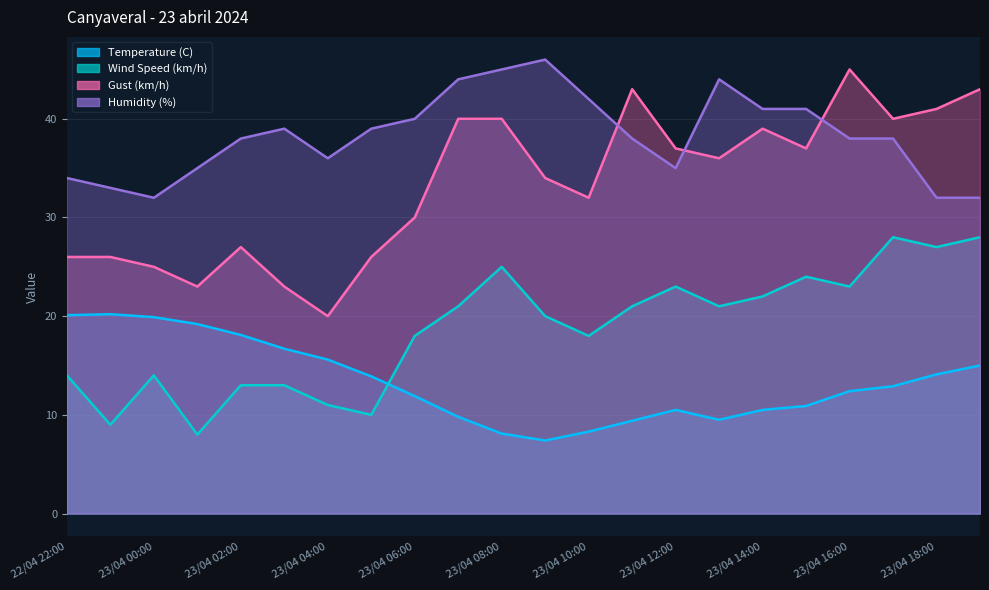

At which category does the chart reach its peak across all series?

23/04 09:00